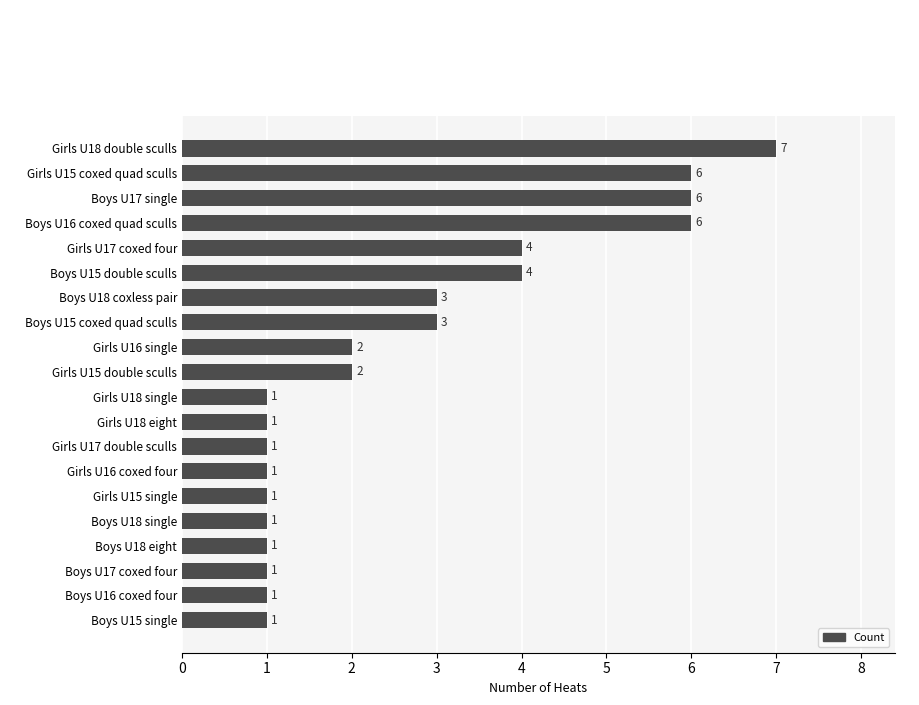

Reading top to bottom, what are all the values shown in this chart?

7	6	6	6	4	4	3	3	2	2	1	1	1	1	1	1	1	1	1	1